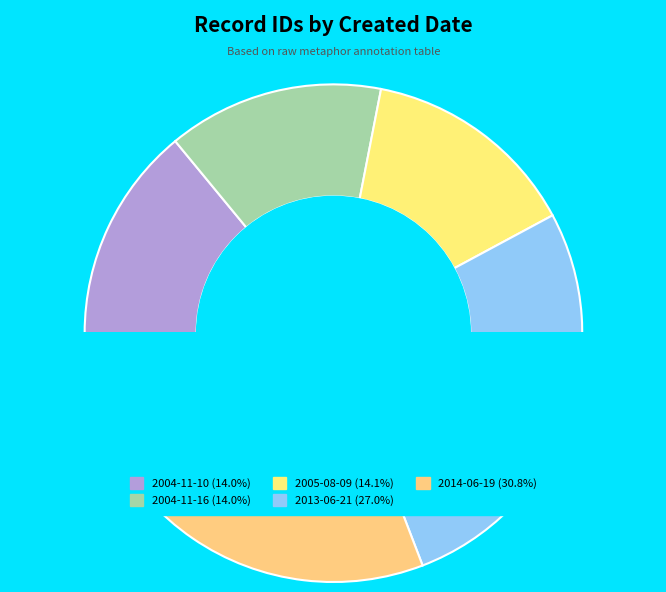

How many slices are in this pie chart?

5